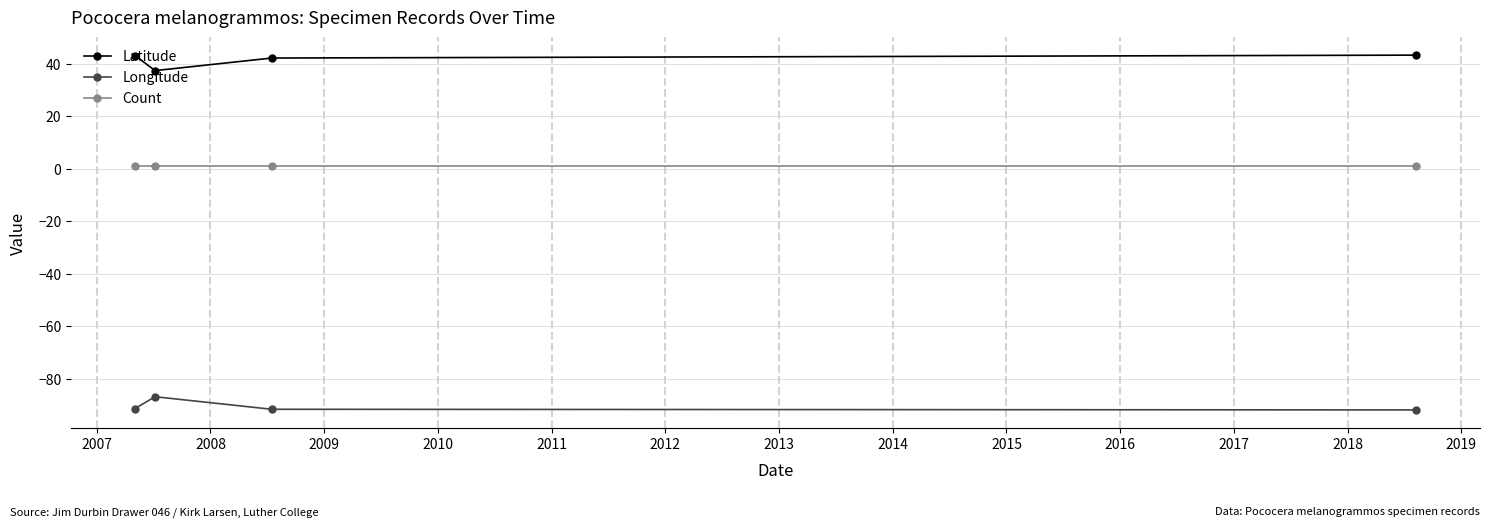

What are all the series names shown in the legend?

Latitude, Longitude, Count